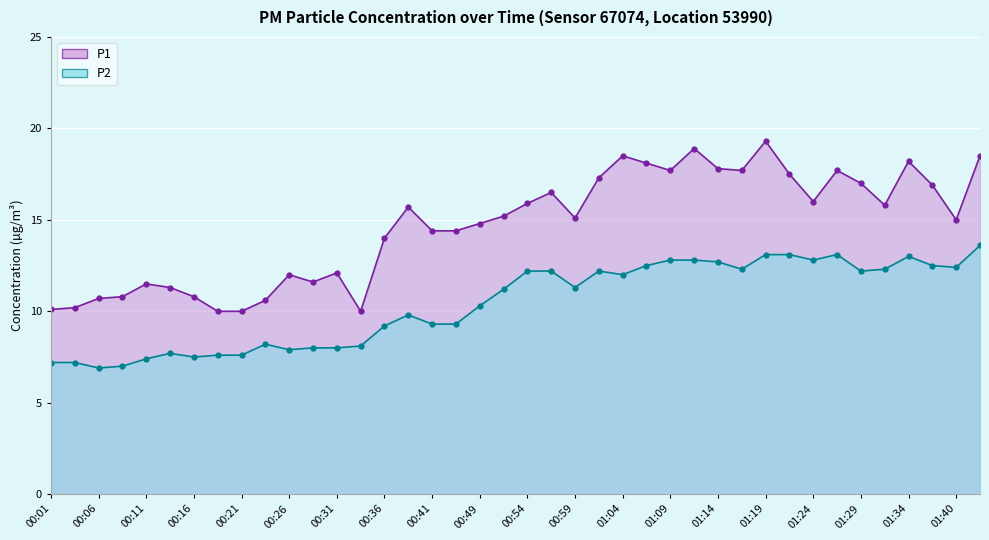

True or false: P1 and P2 cross at least once.

False